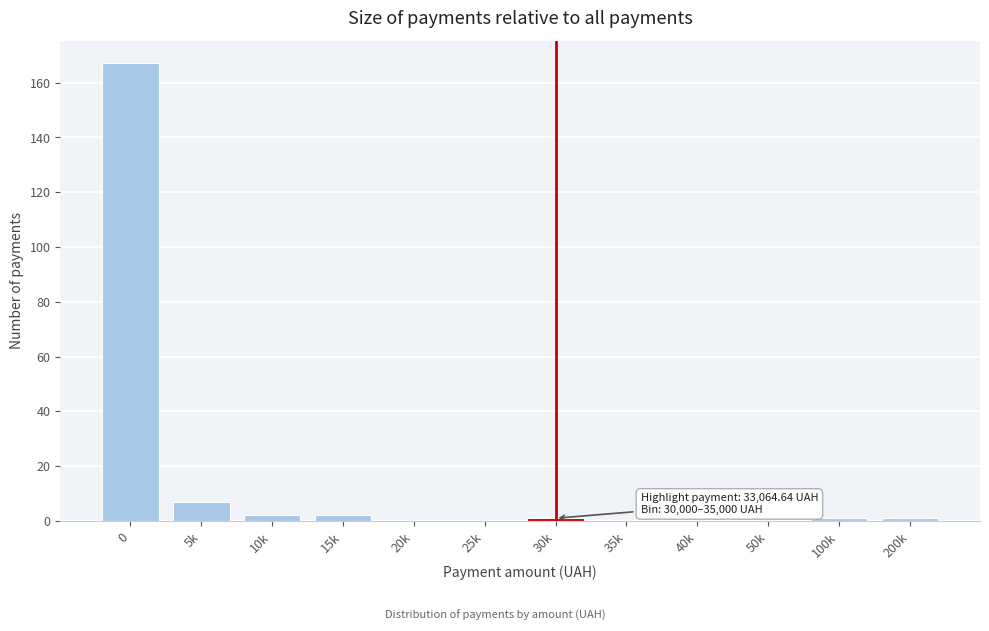

Reading right to left, what are all the values shown in this chart?

200k=1	100k=1	50k=0	40k=0	35k=0	30k=1	25k=0	20k=0	15k=2	10k=2	5k=7	0=167